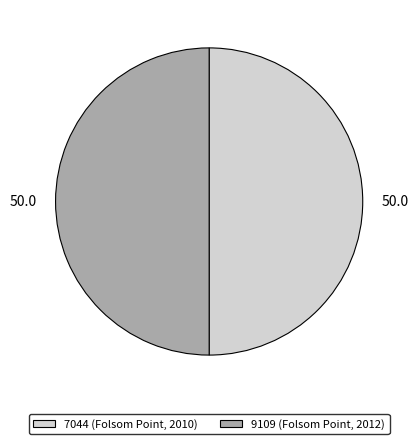

Count the number of slices in the pie.

2